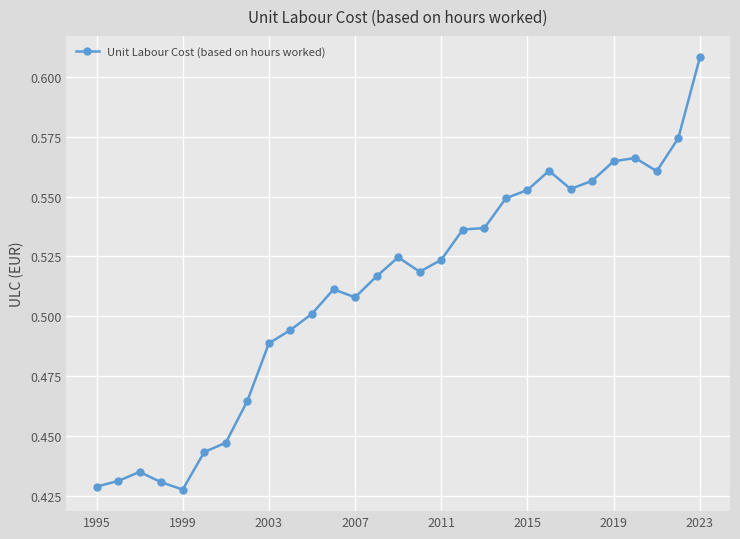

What is the sum of all values?

14.8